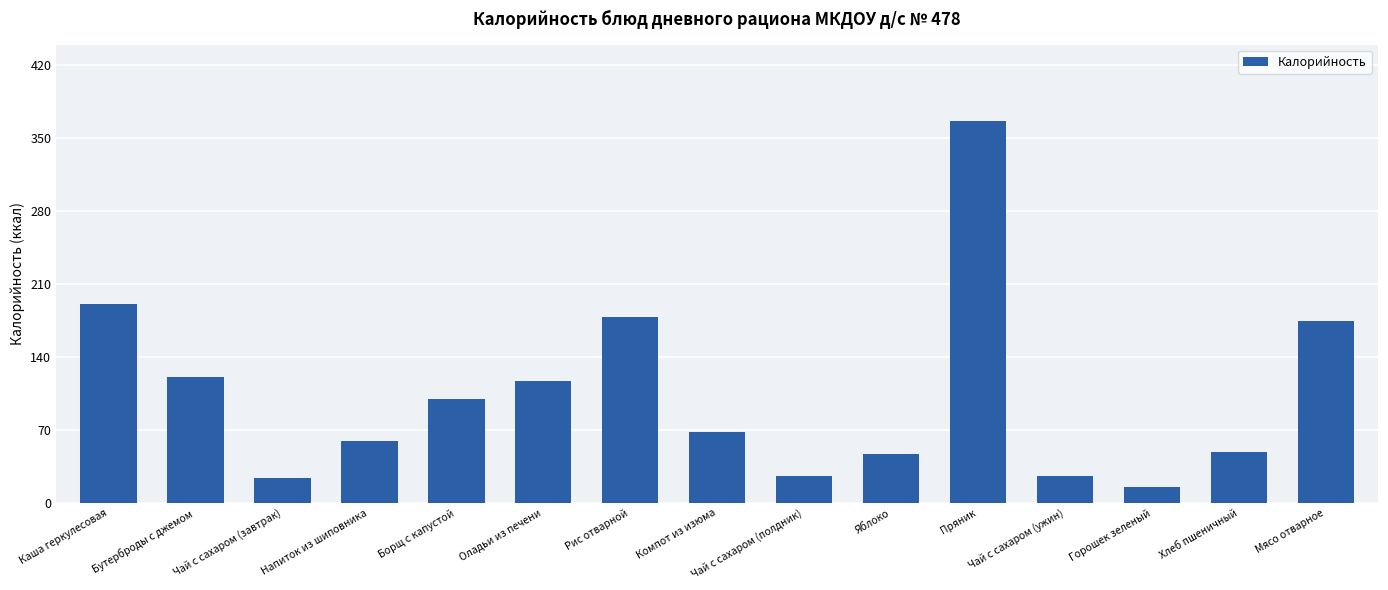

Which has a higher value, Яблоко or Чай с сахаром (полдник)?

Яблоко